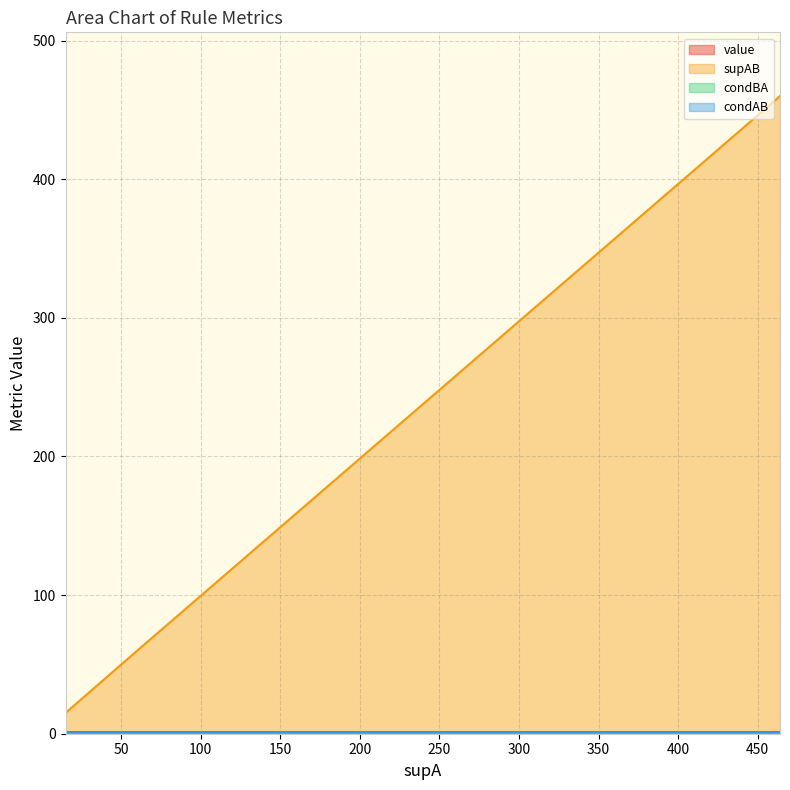

True or false: condAB has a value of 1.0 at 29.

True